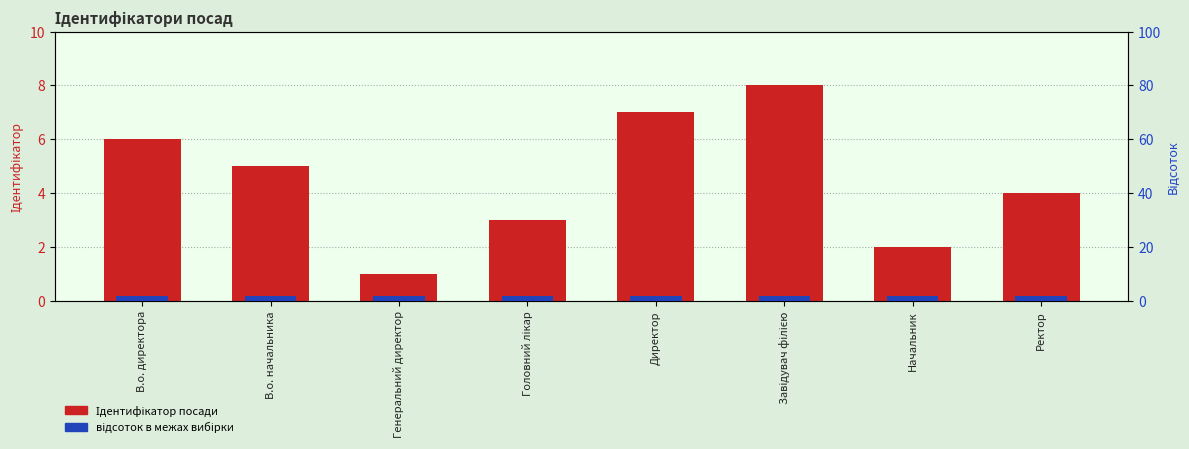

What is the smallest value displayed?

1